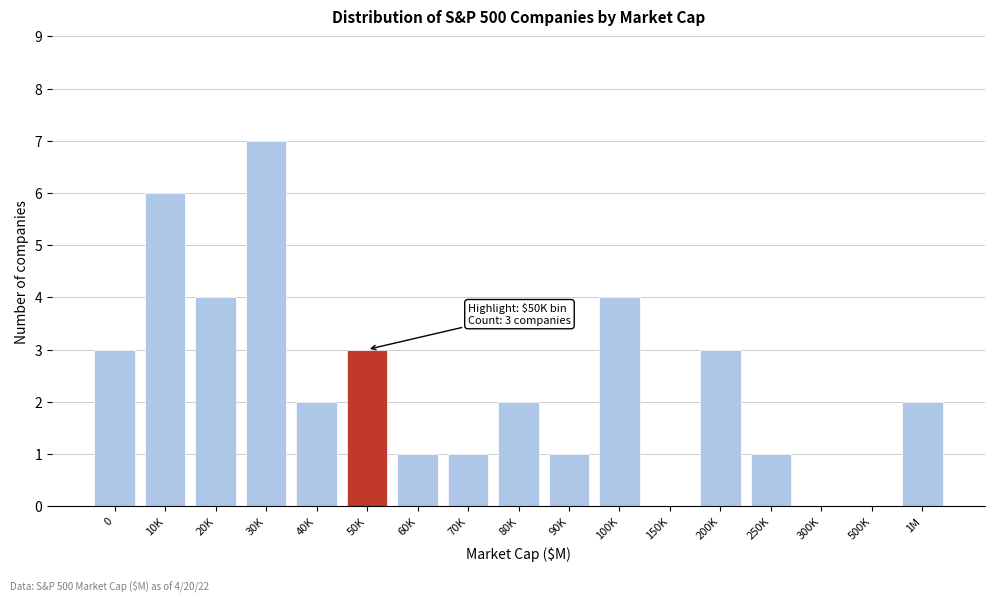

Reading left to right, transcribe all the data shown in this chart.

0=3	10K=6	20K=4	30K=7	40K=2	50K=3	60K=1	70K=1	80K=2	90K=1	100K=4	150K=0	200K=3	250K=1	300K=0	500K=0	1M=2